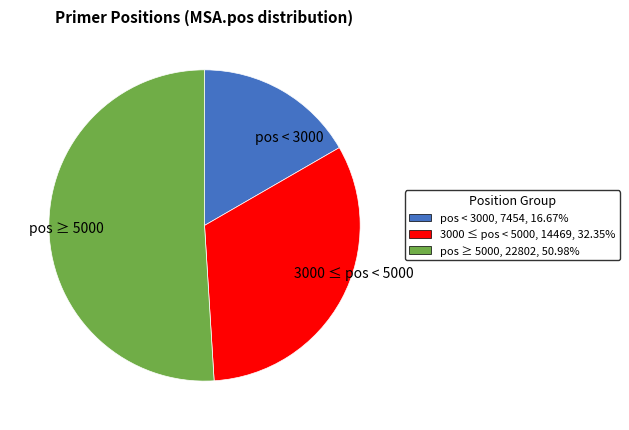

Between 3000 ≤ pos < 5000 and pos ≥ 5000, which is larger?

pos ≥ 5000